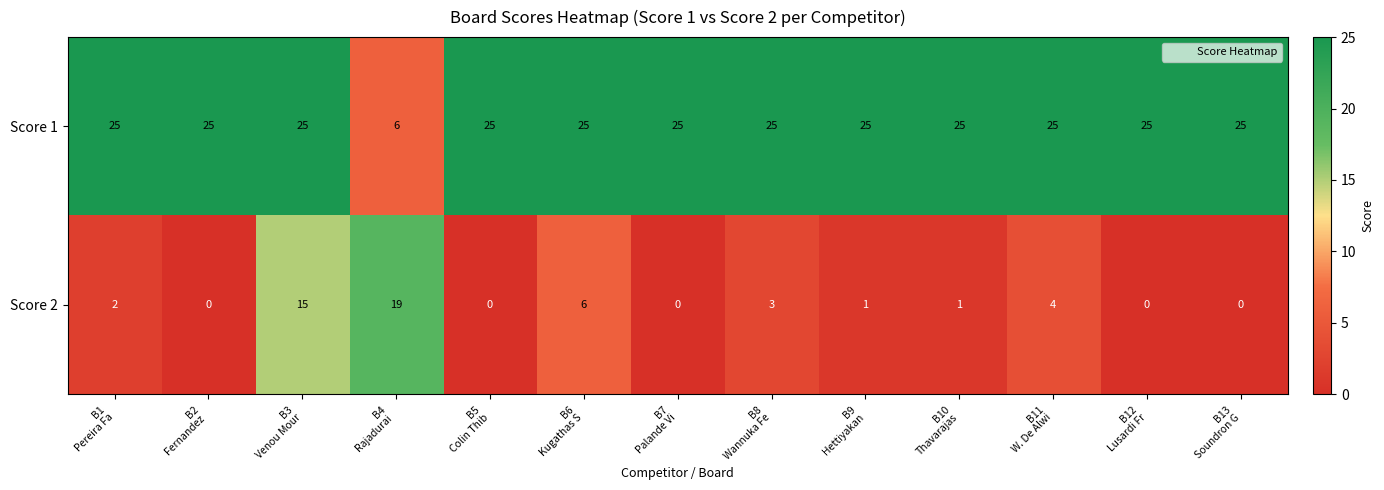

What is the difference between the highest and lowest values at B10
Thavarajas?

24